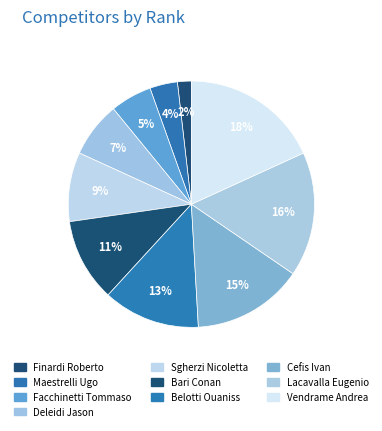

To the nearest percent, what is the average slice percentage?

10%